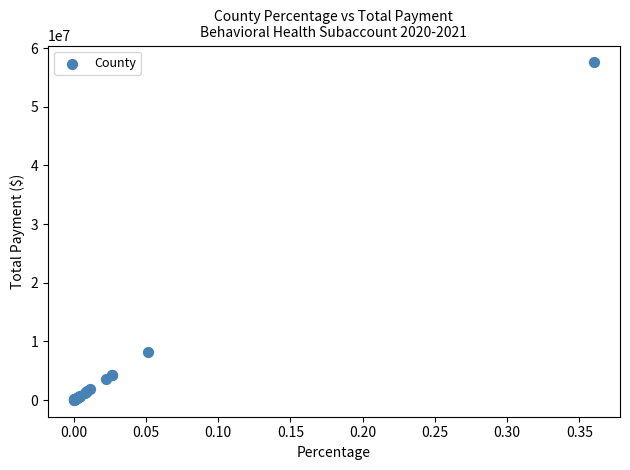

What Y value in the scatter plot is closest to 28796223?

8216194.9